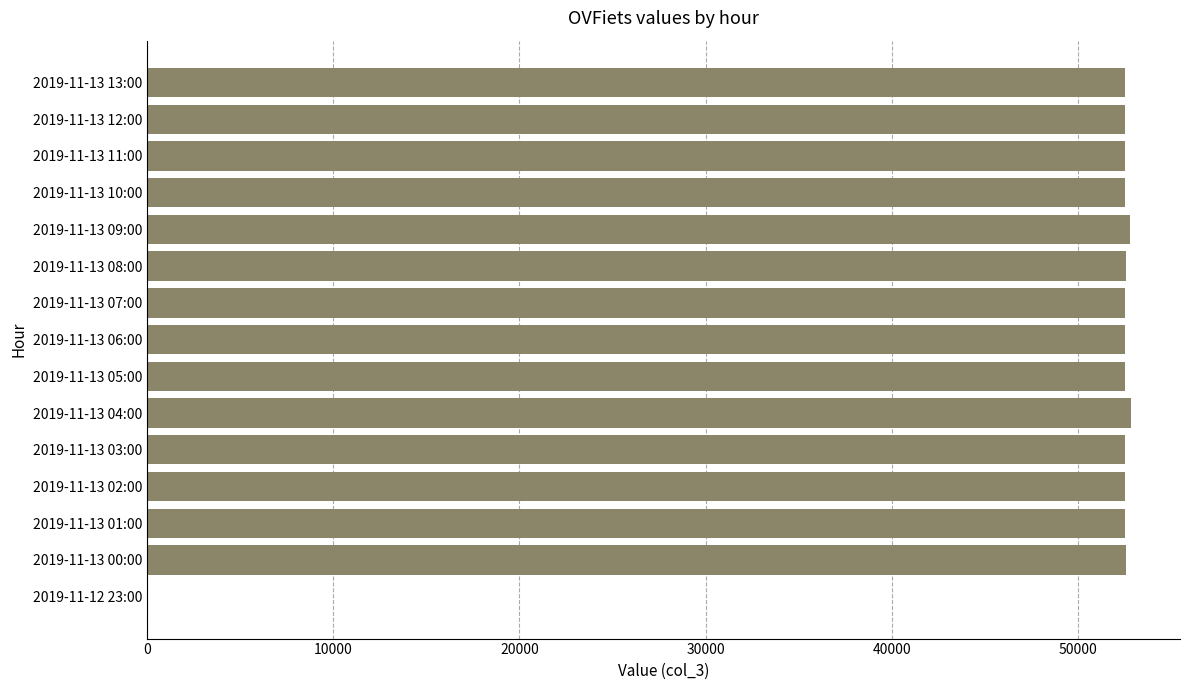

How many series are shown in this chart?

1